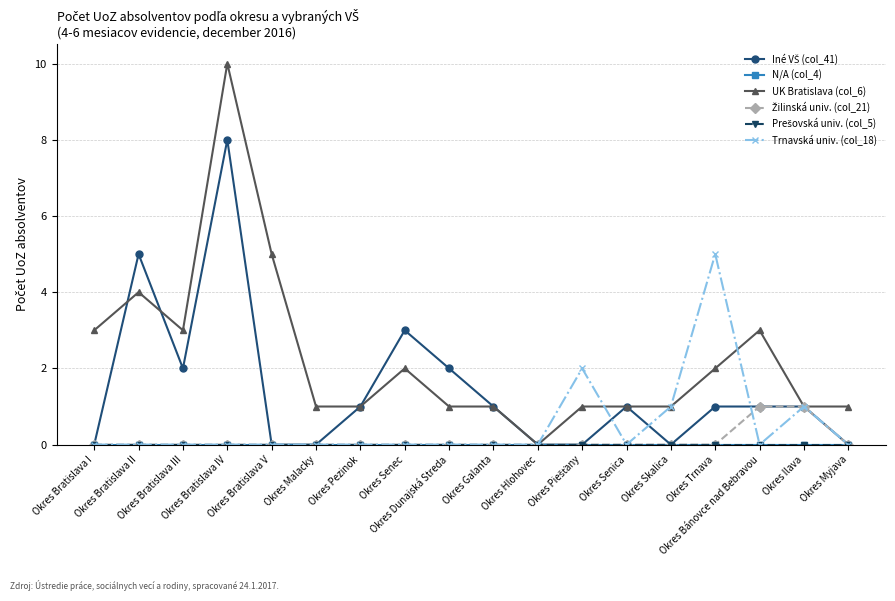

Does the chart have visible grid lines?

Yes